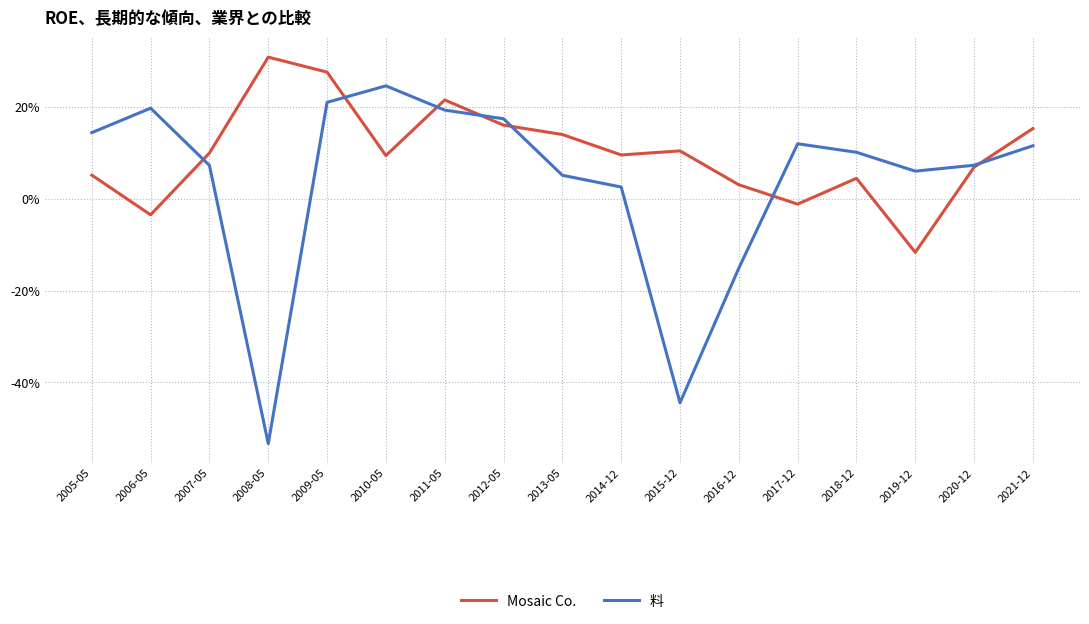

Does the chart display data point markers on the line(s)?

No